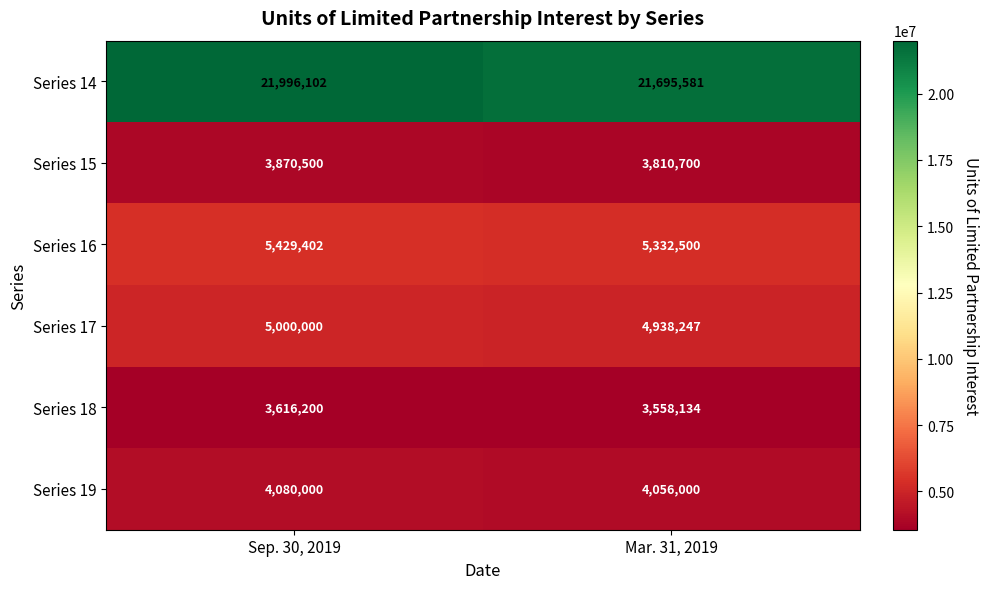

At which category does the chart reach its peak across all series?

Sep. 30, 2019